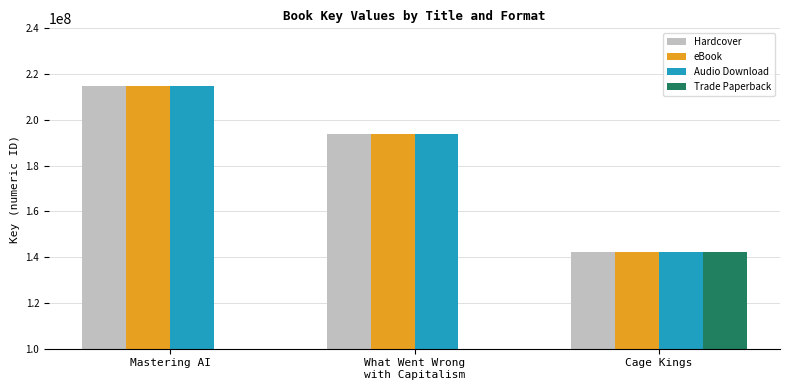

What is the approximate value of Audio Download at What Went Wrong
with Capitalism?

193852956